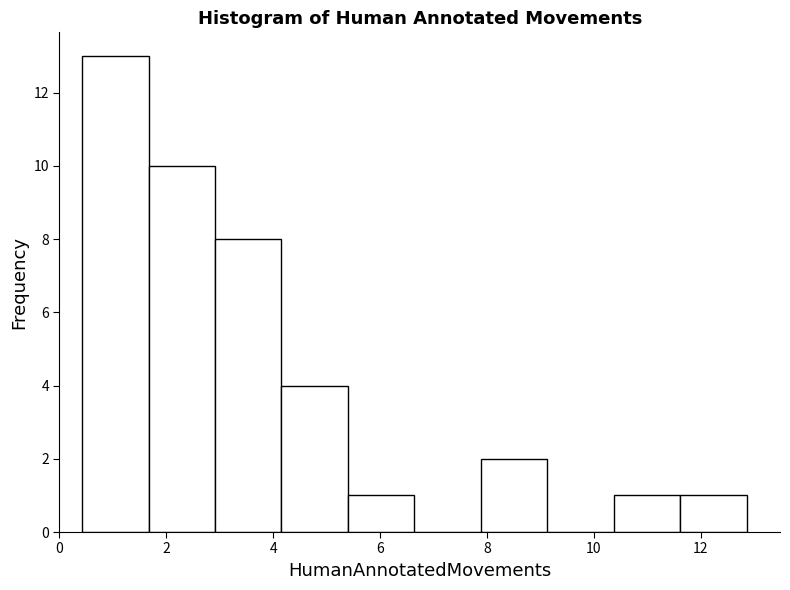

Reading left to right, transcribe this chart: for each bar, give the range it covers on the x-axis and its height. Neither the bar edges nor the heights are printed on the chart, so give them approximately, as read against the axes.

0.4 to 1.6: 13
1.6 to 3.0: 10
3.0 to 4.2: 8
4.2 to 5.4: 4
5.4 to 6.6: 1
6.6 to 7.8: 0
7.8 to 9.2: 2
9.2 to 10.4: 0
10.4 to 11.6: 1
11.6 to 12.8: 1